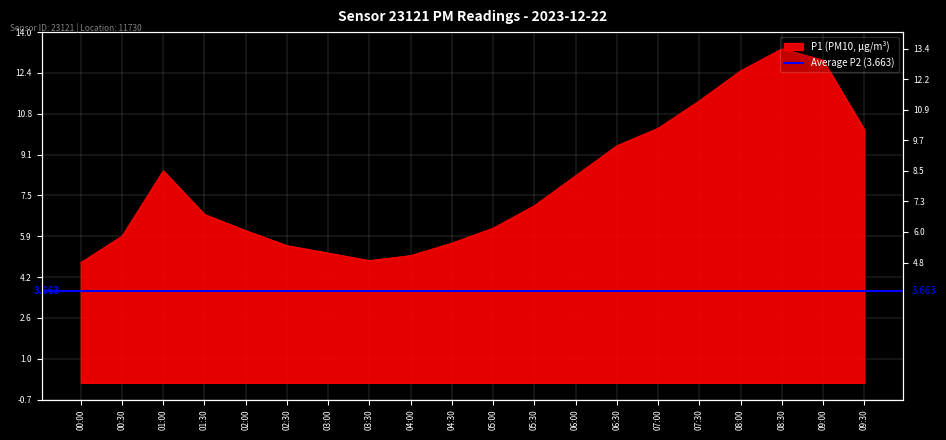

How many data points are above 7?

10